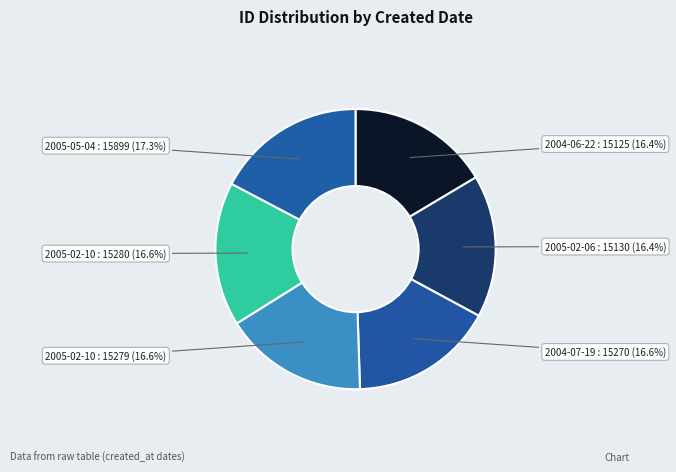

Between 2005-05-04 : 15899 and 2005-02-06 : 15130, which is larger?

2005-05-04 : 15899